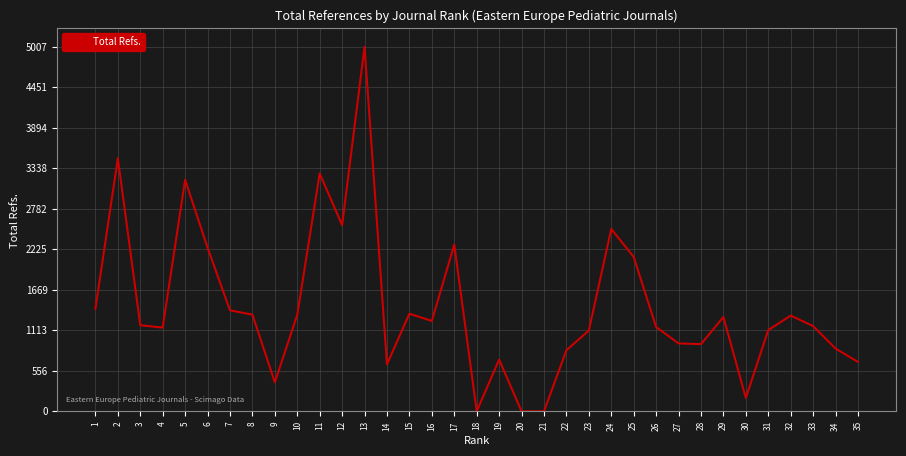

What is the difference between the values at 1 and 5?

1771